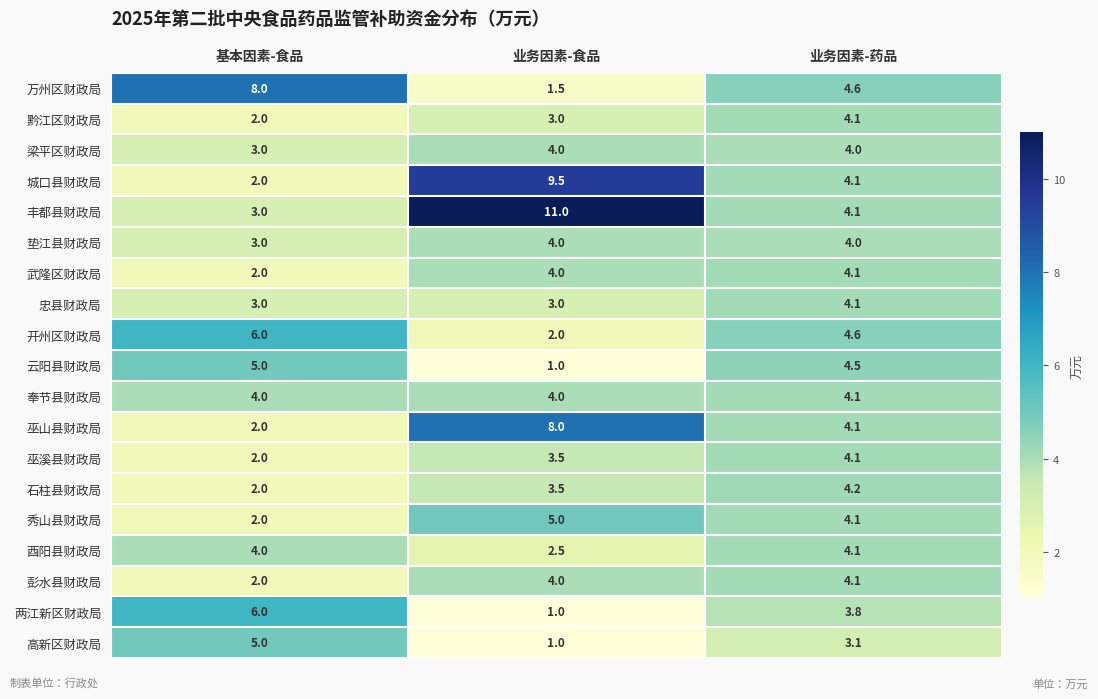

The value of 两江新区财政局 at 业务因素-药品 is 1.2. True or false?

False